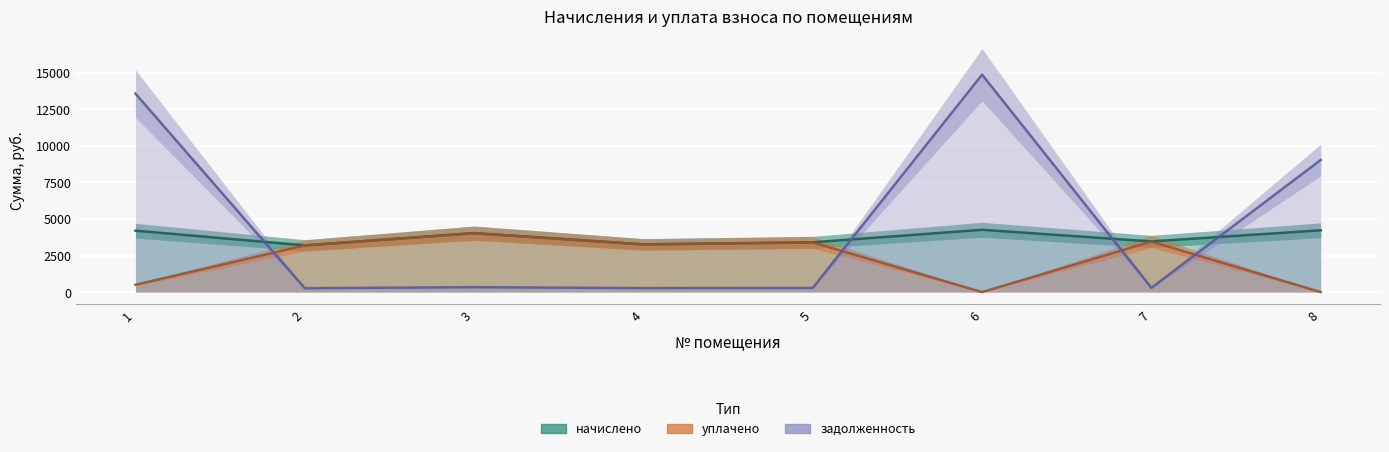

What is the greatest value displayed?

14869.5